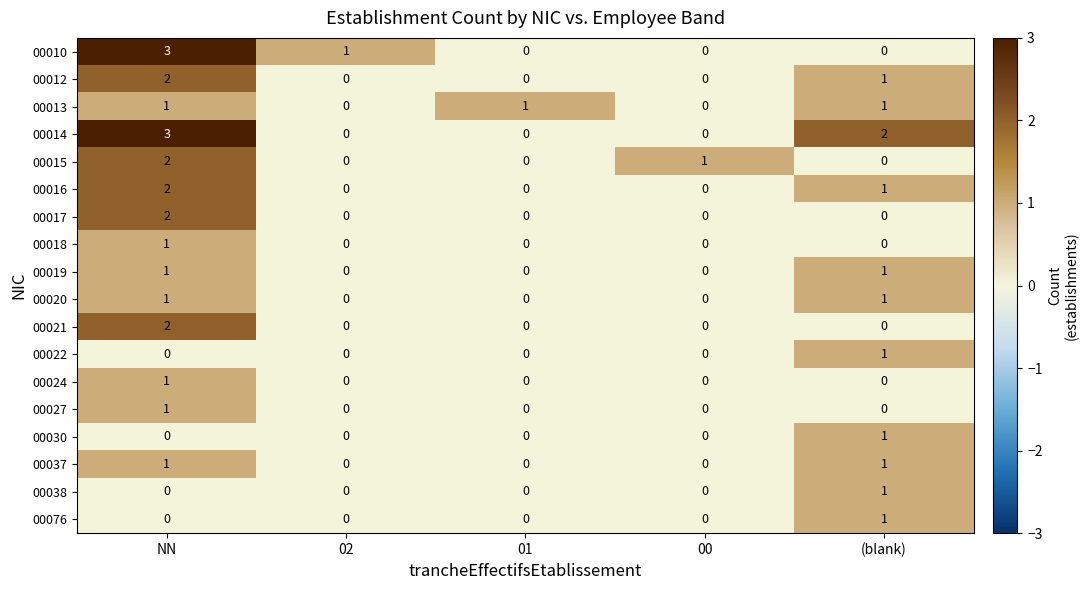

What is the highest value of the 00010 series?

3